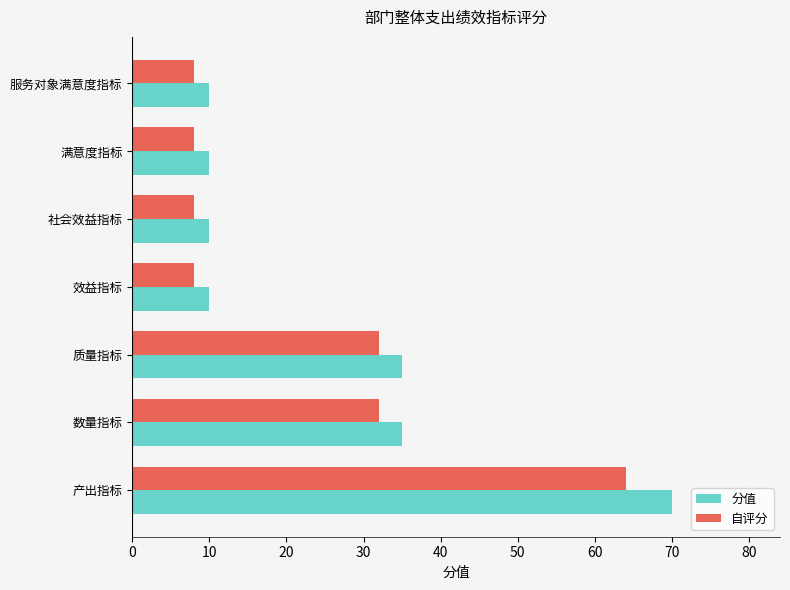

What is the difference between the highest and lowest values at 产出指标?

6